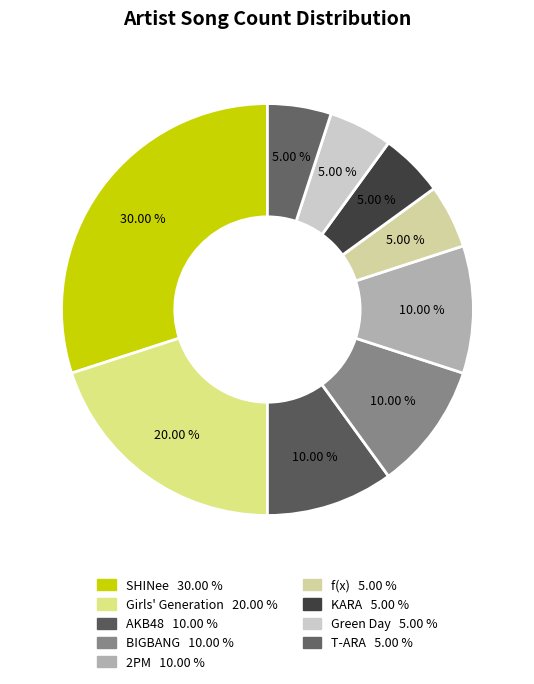

Rank the categories by value from highest to lowest.

SHINee, Girls' Generation, AKB48, BIGBANG, 2PM, f(x), KARA, Green Day, T-ARA